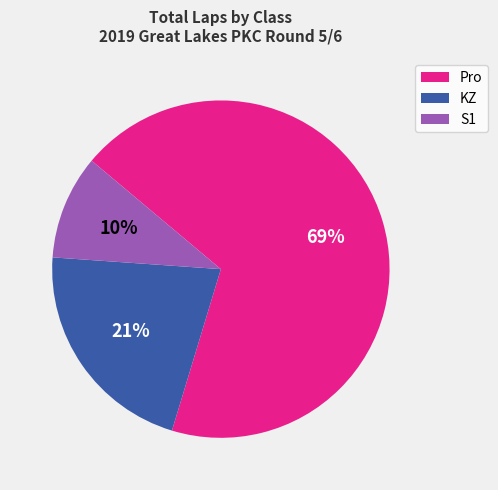

To the nearest percent, what is the average slice percentage?

33%